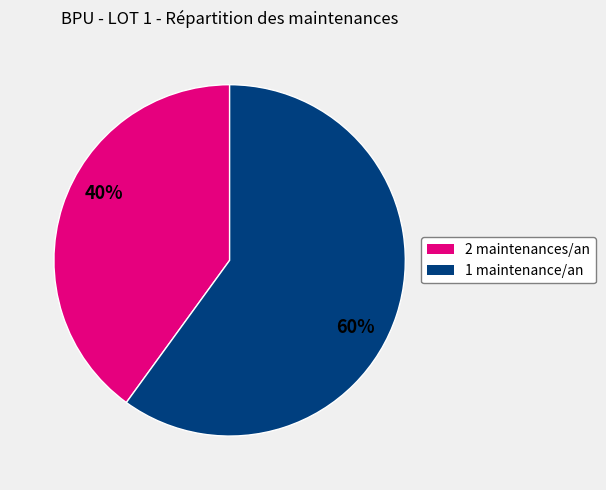

Is there any slice that represents more than half of the pie?

Yes